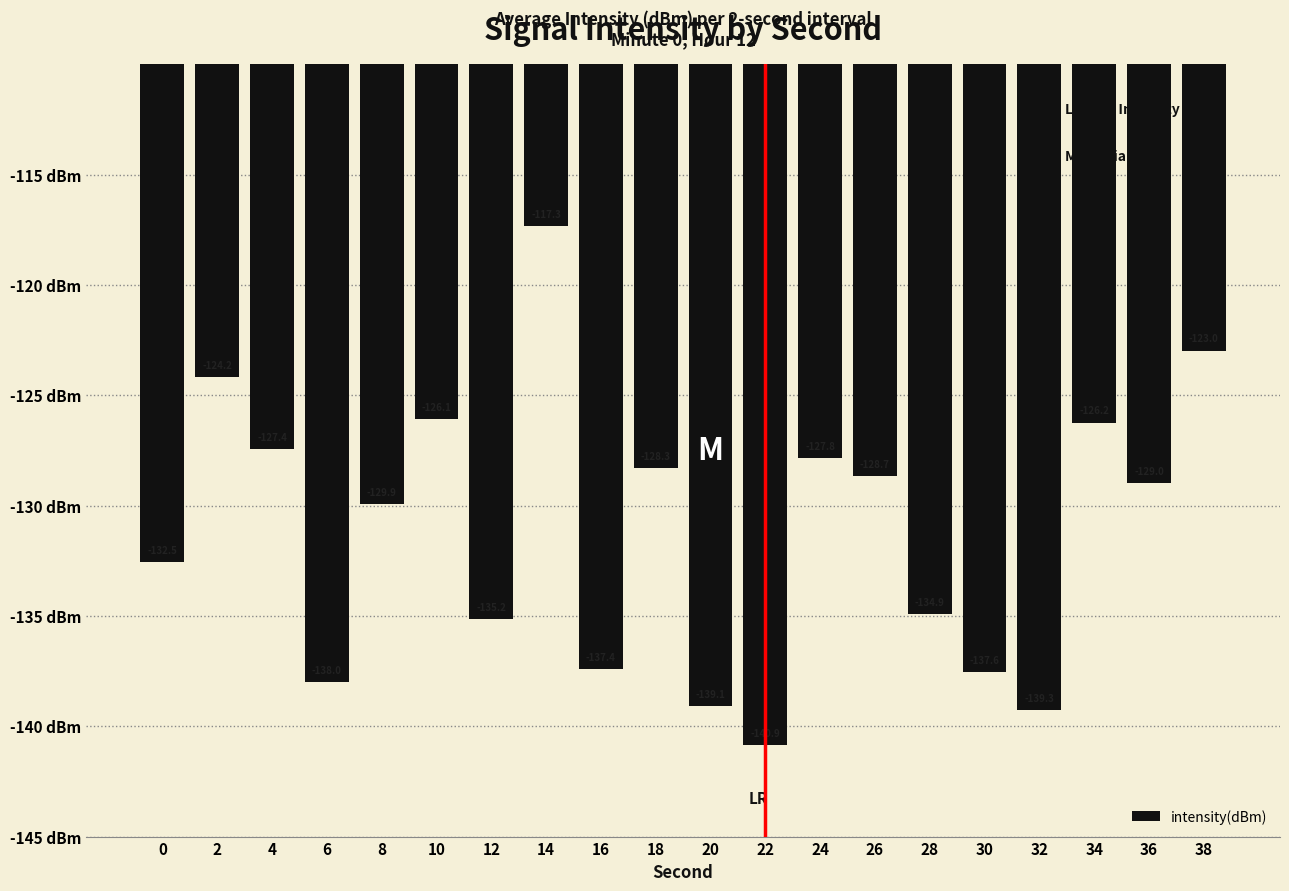

How many data points are less than -128?

13